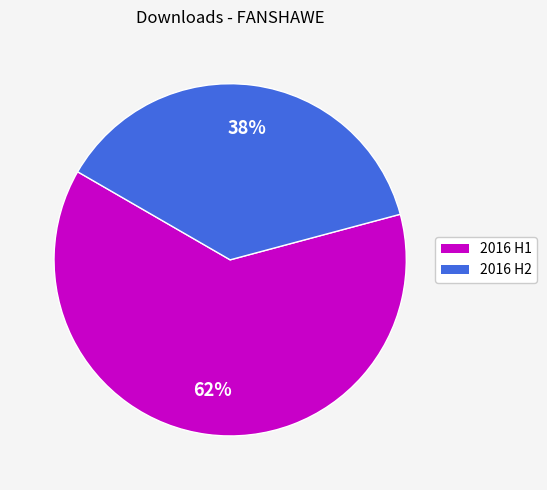

Count the number of slices in the pie.

2